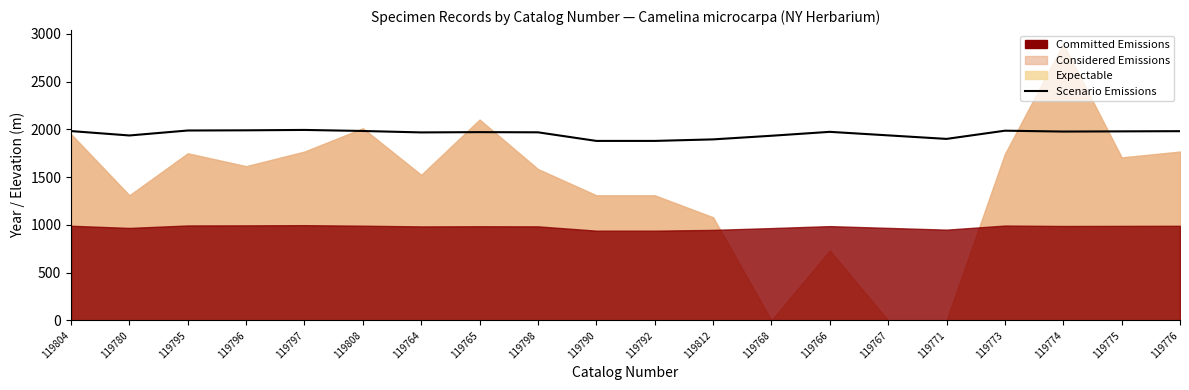

What is the sum of all values?

39121